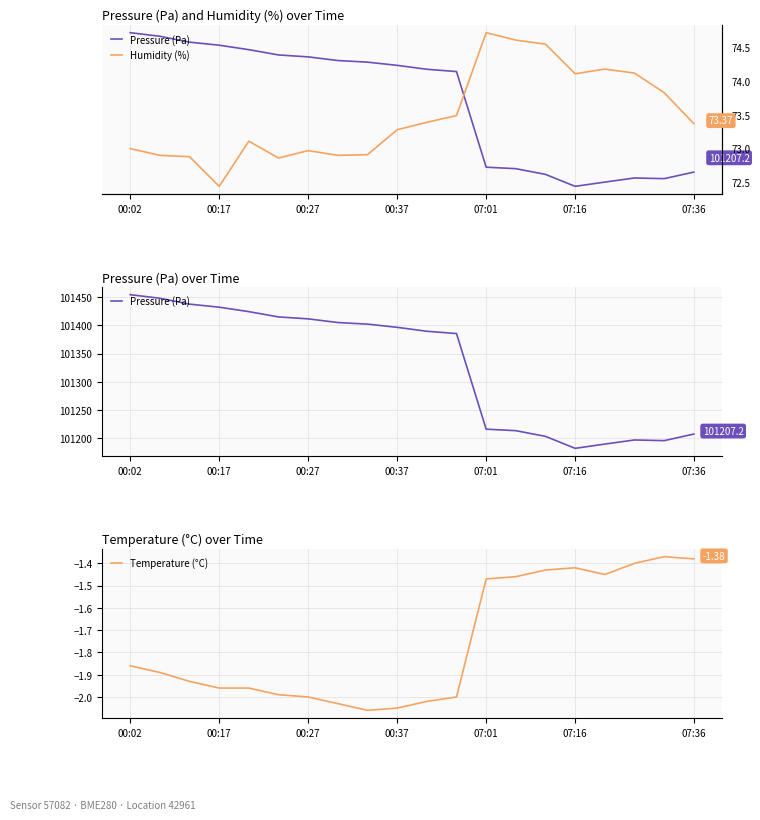

What is the difference between the highest and lowest values at 10?

101391.5